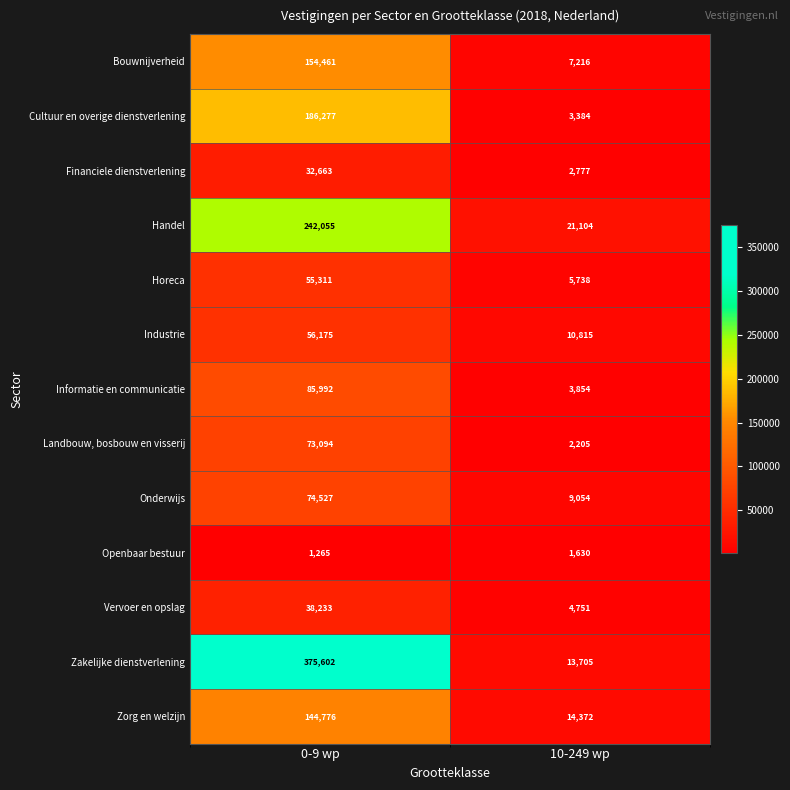

What is the smallest value displayed?

1265